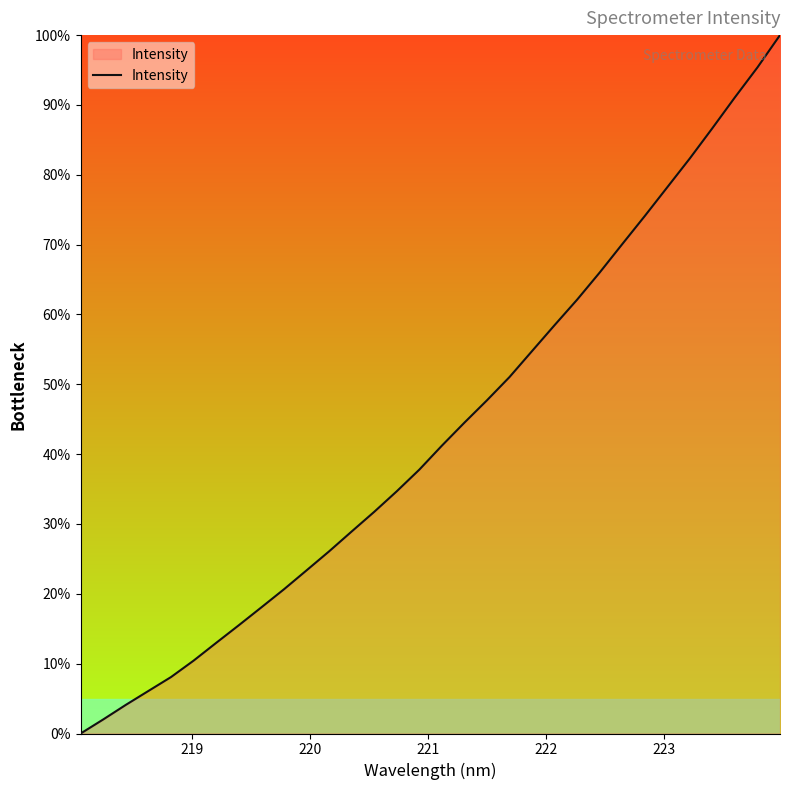

What is the difference between the maximum and minimum values?

100.0